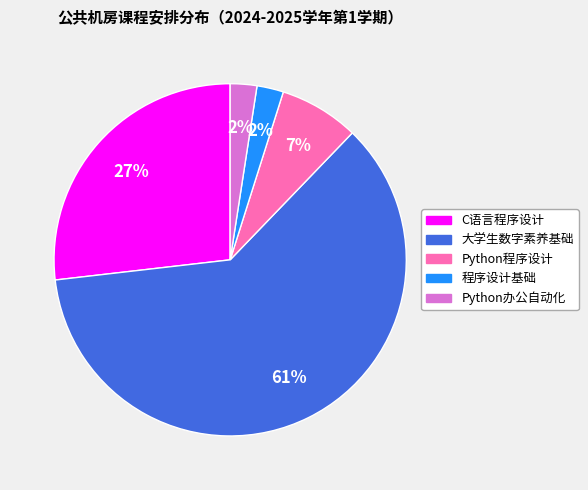

Which category has the biggest portion of the pie?

大学生数字素养基础